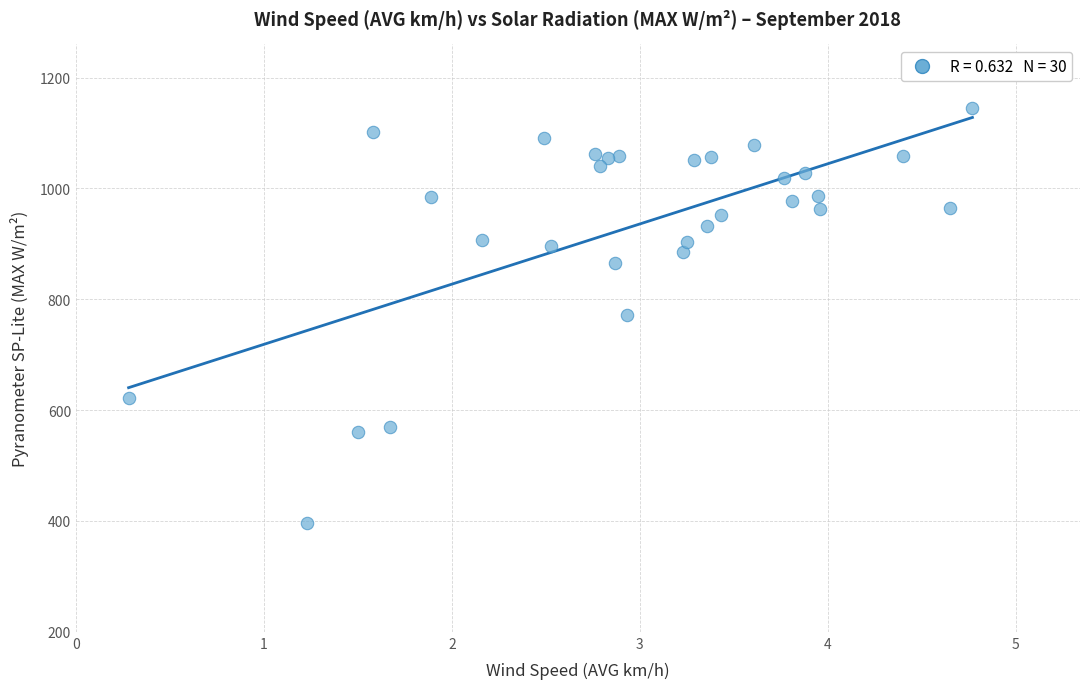

What is the range of X values (max minus min)?

4.5